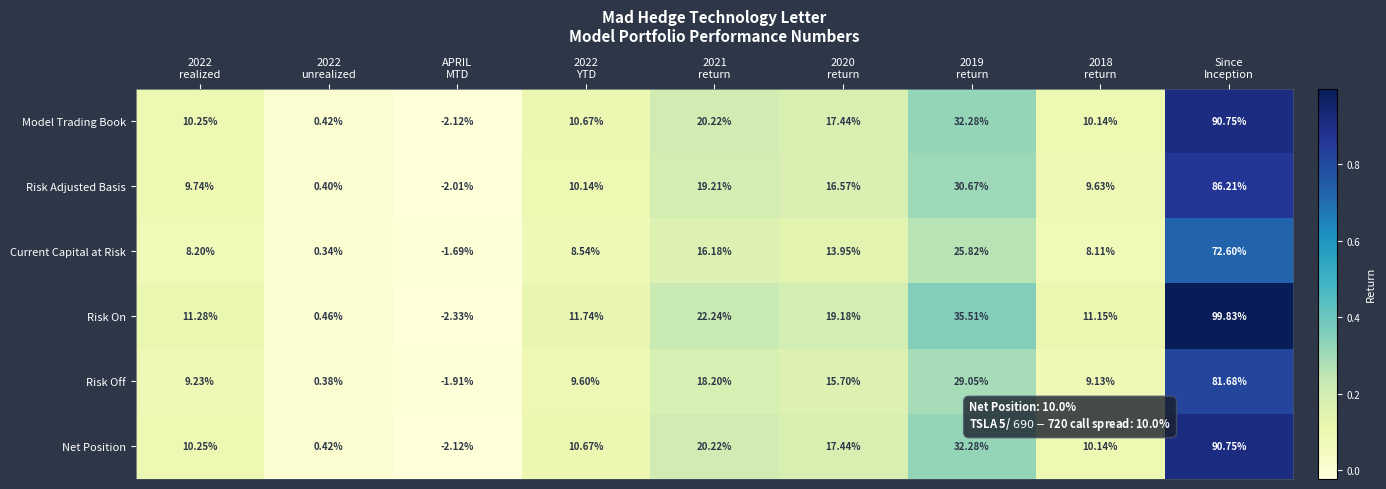

Which series has the largest range (max minus min)?

Risk On